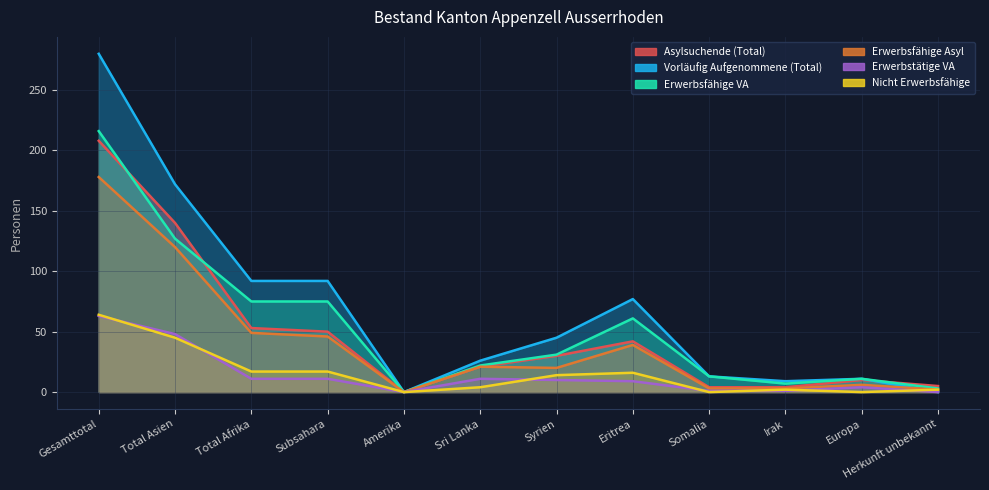

Reading left to right, list all the values displayed in this chart.

Vorläufig Aufgenommene (Total): Gesamttotal=280	Total Asien=172	Total Afrika=92	Subsahara=92	Amerika=0	Sri Lanka=26	Syrien=45	Eritrea=77	Somalia=13	Irak=9	Europa=11	Herkunft unbekannt=0
Asylsuchende (Total): Gesamttotal=208	Total Asien=140	Total Afrika=53	Subsahara=50	Amerika=0	Sri Lanka=21	Syrien=30	Eritrea=42	Somalia=4	Irak=4	Europa=10	Herkunft unbekannt=5
Erwerbsfähige VA: Gesamttotal=216	Total Asien=127	Total Afrika=75	Subsahara=75	Amerika=0	Sri Lanka=22	Syrien=31	Eritrea=61	Somalia=13	Irak=7	Europa=11	Herkunft unbekannt=3
Erwerbsfähige Asyl: Gesamttotal=178	Total Asien=120	Total Afrika=49	Subsahara=46	Amerika=0	Sri Lanka=21	Syrien=20	Eritrea=39	Somalia=3	Irak=3	Europa=6	Herkunft unbekannt=2
Erwerbstätige VA: Gesamttotal=63	Total Asien=48	Total Afrika=11	Subsahara=11	Amerika=0	Sri Lanka=11	Syrien=10	Eritrea=9	Somalia=1	Irak=1	Europa=4	Herkunft unbekannt=0
Nicht Erwerbsfähige: Gesamttotal=64	Total Asien=45	Total Afrika=17	Subsahara=17	Amerika=0	Sri Lanka=4	Syrien=14	Eritrea=16	Somalia=0	Irak=2	Europa=0	Herkunft unbekannt=2